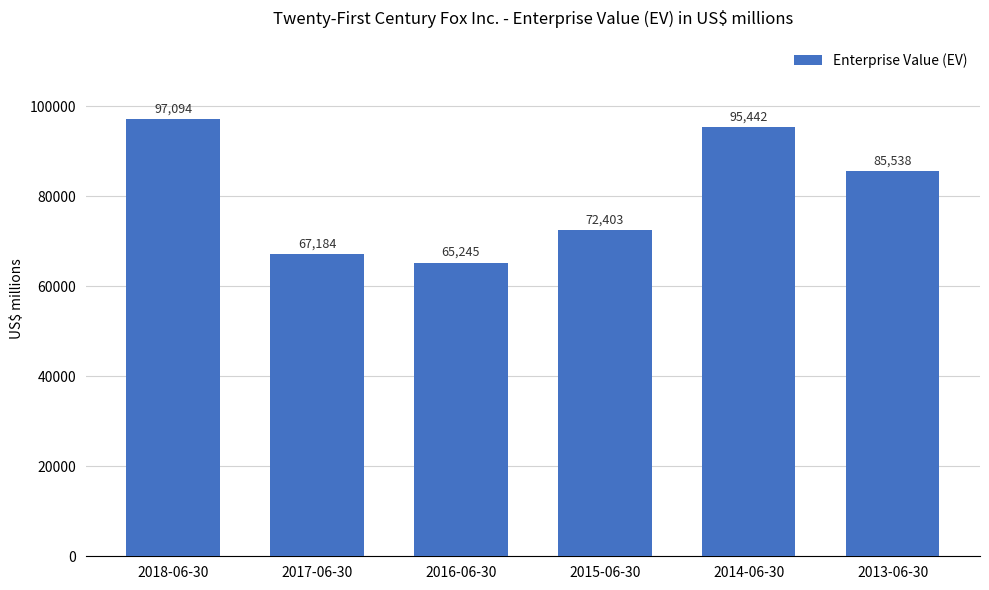

What is the minimum value shown in the chart?

65245